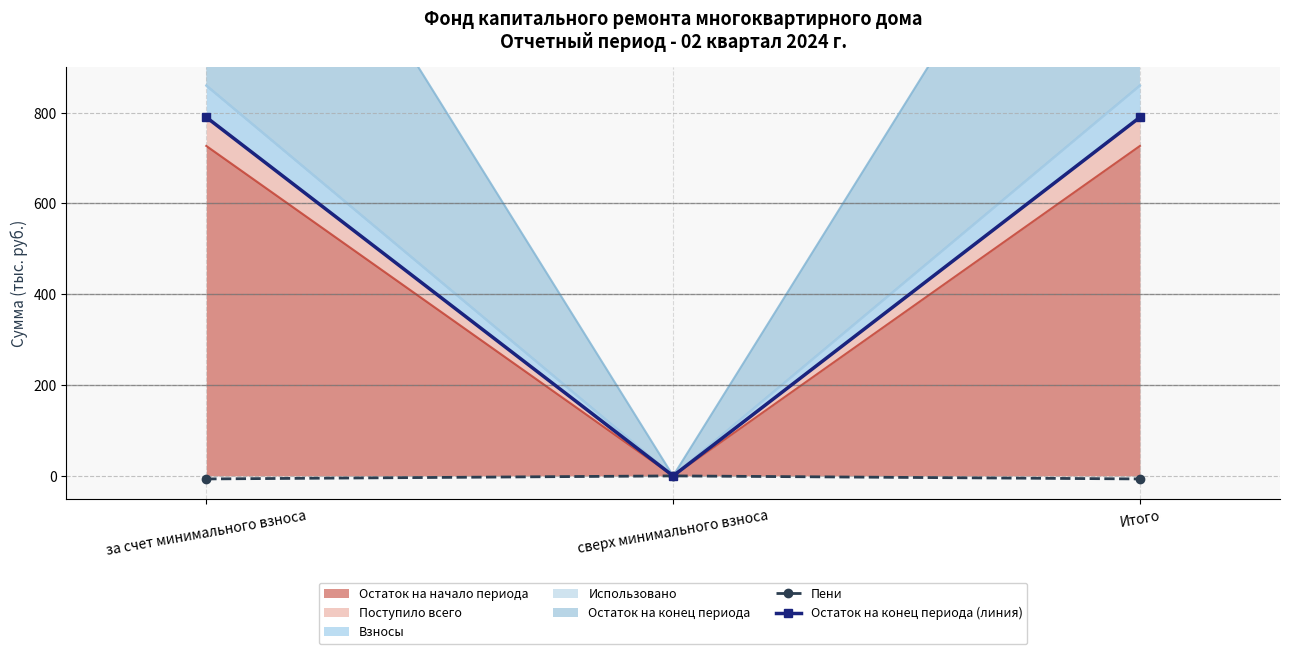

True or false: Остаток на конец периода (линия) has a value of 0.0 at сверх минимального взноса.

True